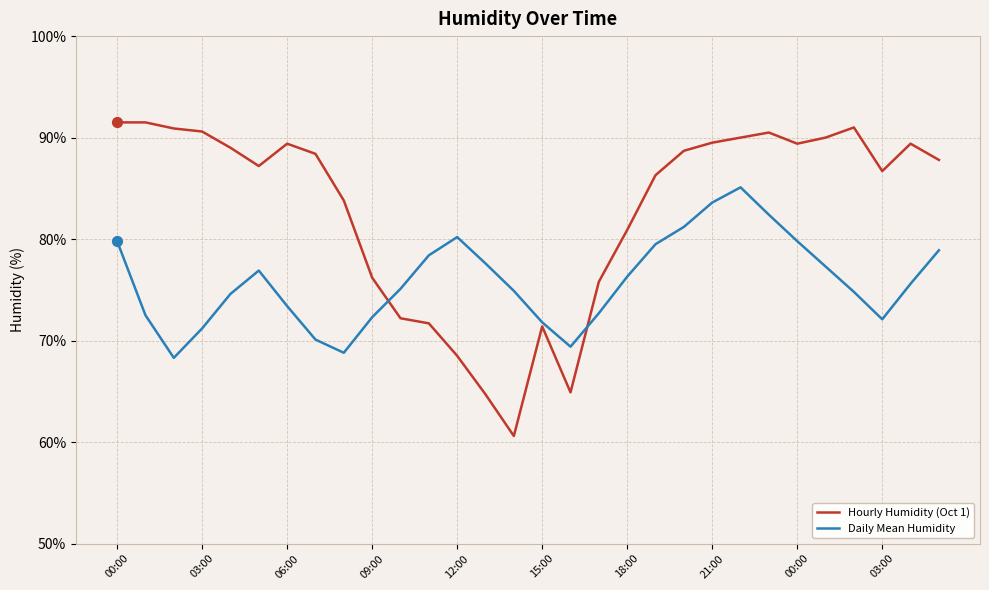

At how many categories does at least one series exceed 82?

20